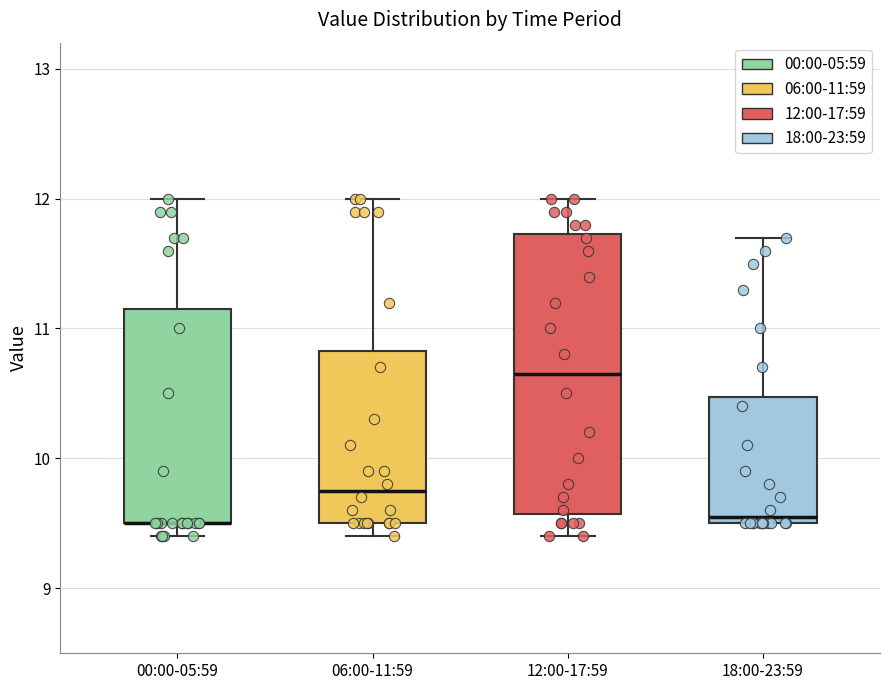

Comparing the boxes themselves (not the whiskers), which one is the tallest?

12:00-17:59